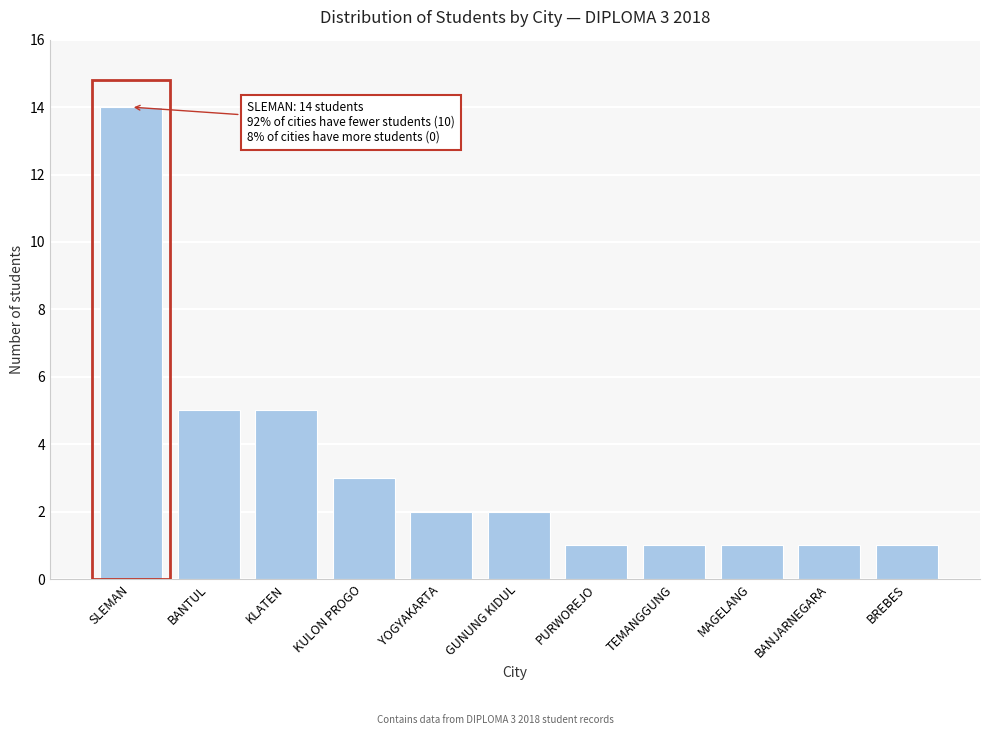

Reading right to left, list all the values displayed in this chart.

BREBES=1	BANJARNEGARA=1	MAGELANG=1	TEMANGGUNG=1	PURWOREJO=1	GUNUNG KIDUL=2	YOGYAKARTA=2	KULON PROGO=3	KLATEN=5	BANTUL=5	SLEMAN=14